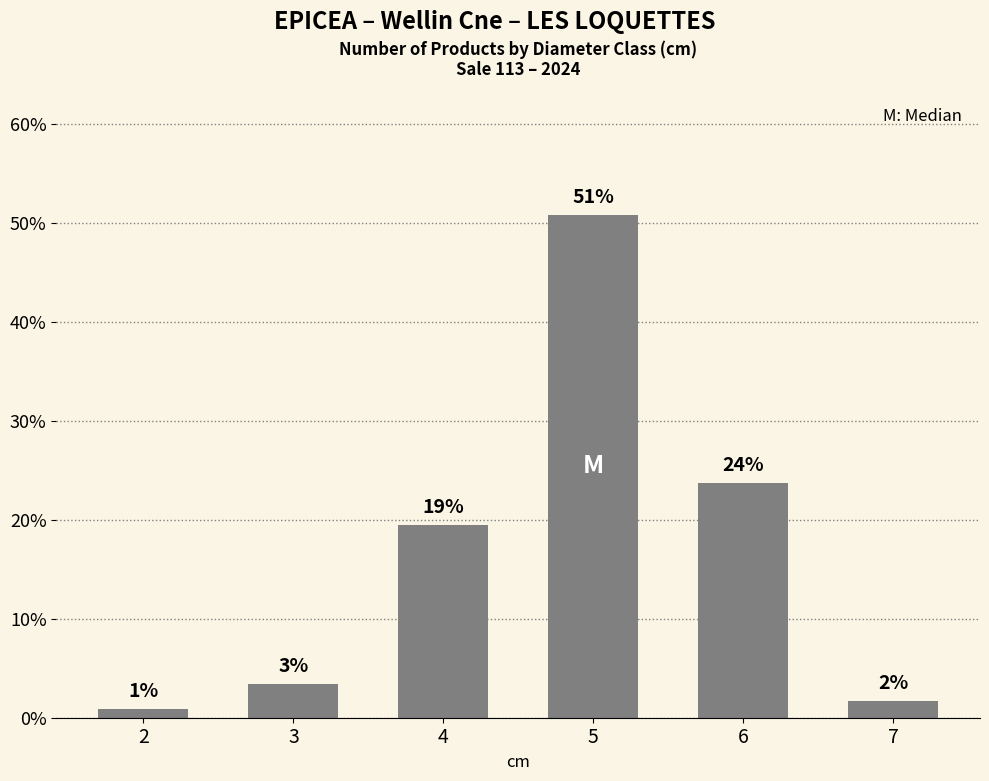

Is it true that the value at 2 is 0.3?

False